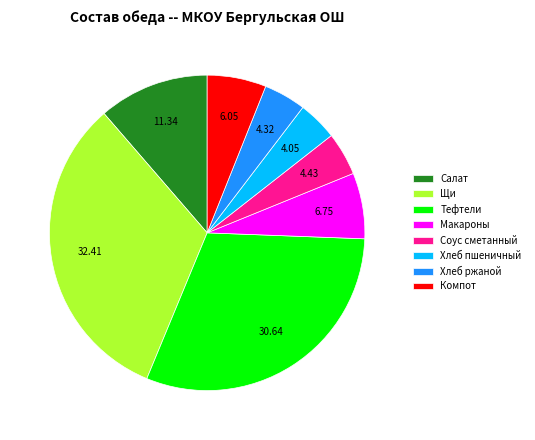

Count the number of slices in the pie.

8